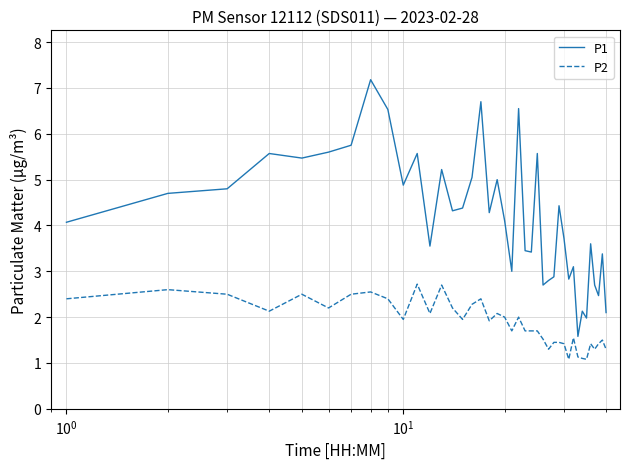

True or false: P1 and P2 intersect in this chart.

False